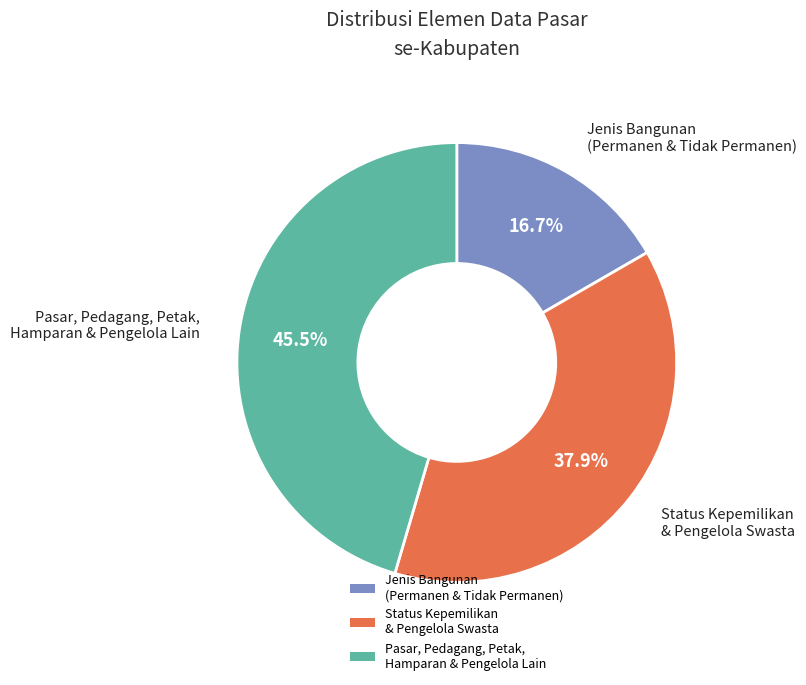

Which slice is the largest?

Pasar, Pedagang, Petak, Hamparan & Pengelola Lain